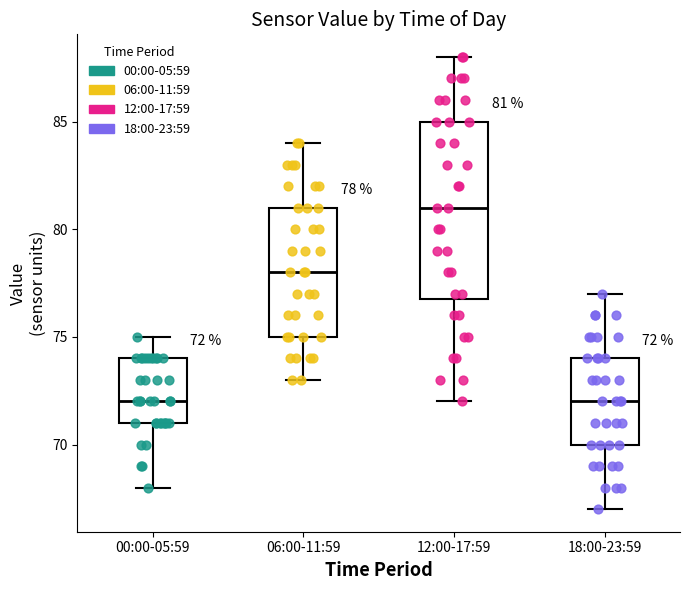

Which box is the tallest, from its lower edge to its upper edge?

12:00-17:59